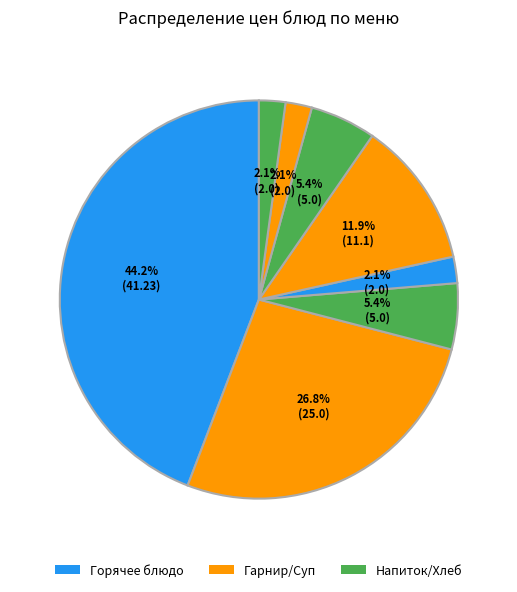

How many segments does this pie chart have?

8